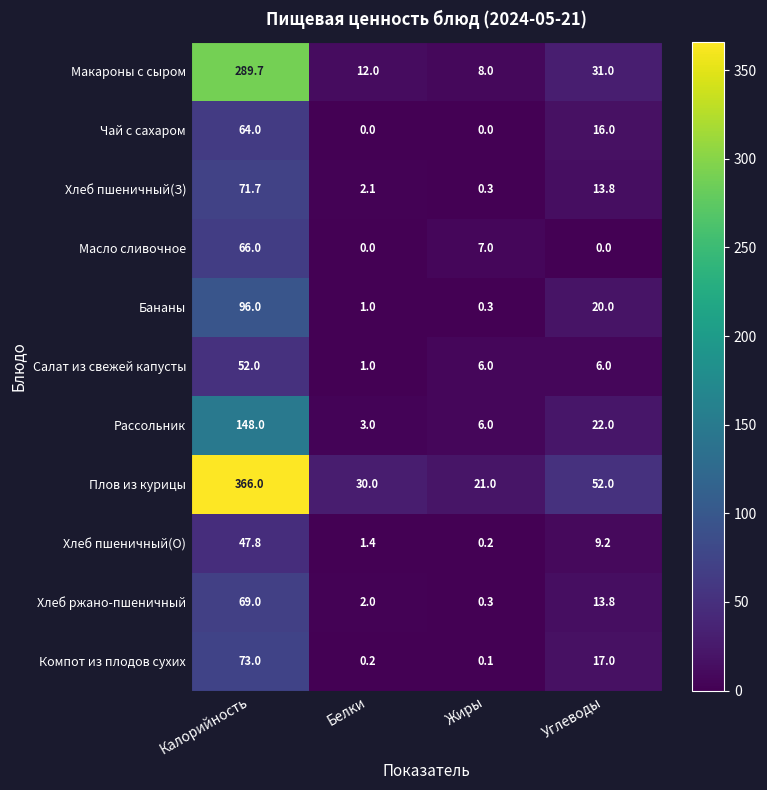

Count the number of categories in the chart.

4